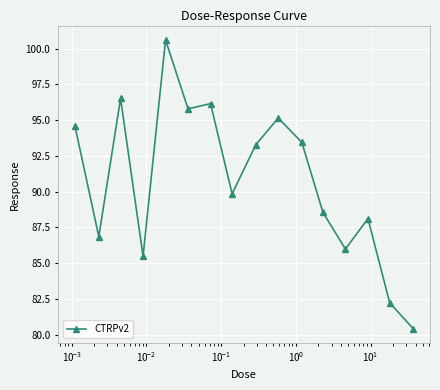

True or false: there are more than 1 points higher than both neighbors.

True